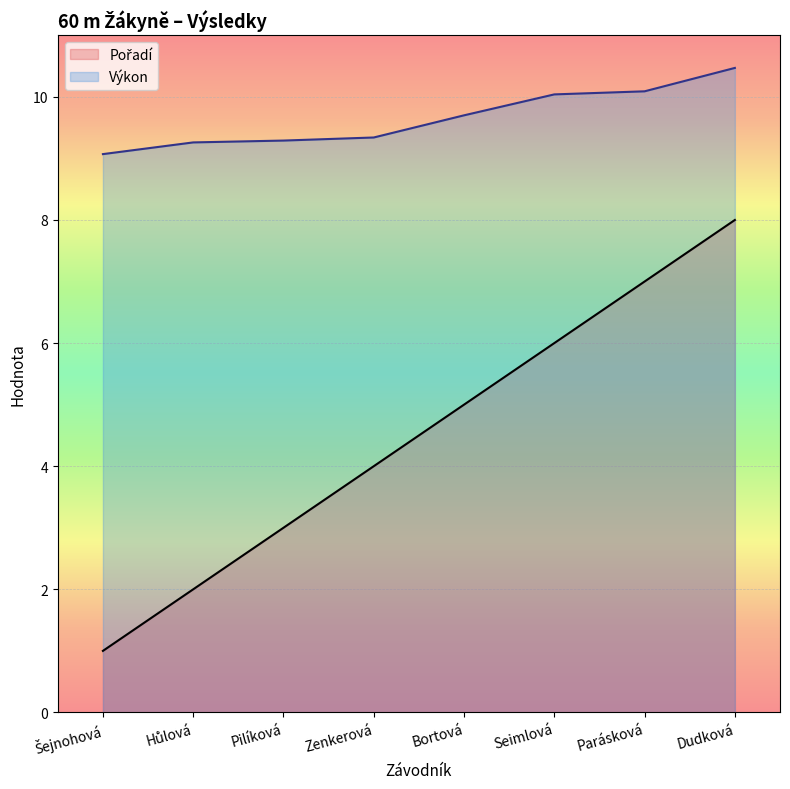

How many data points does each series have?

8